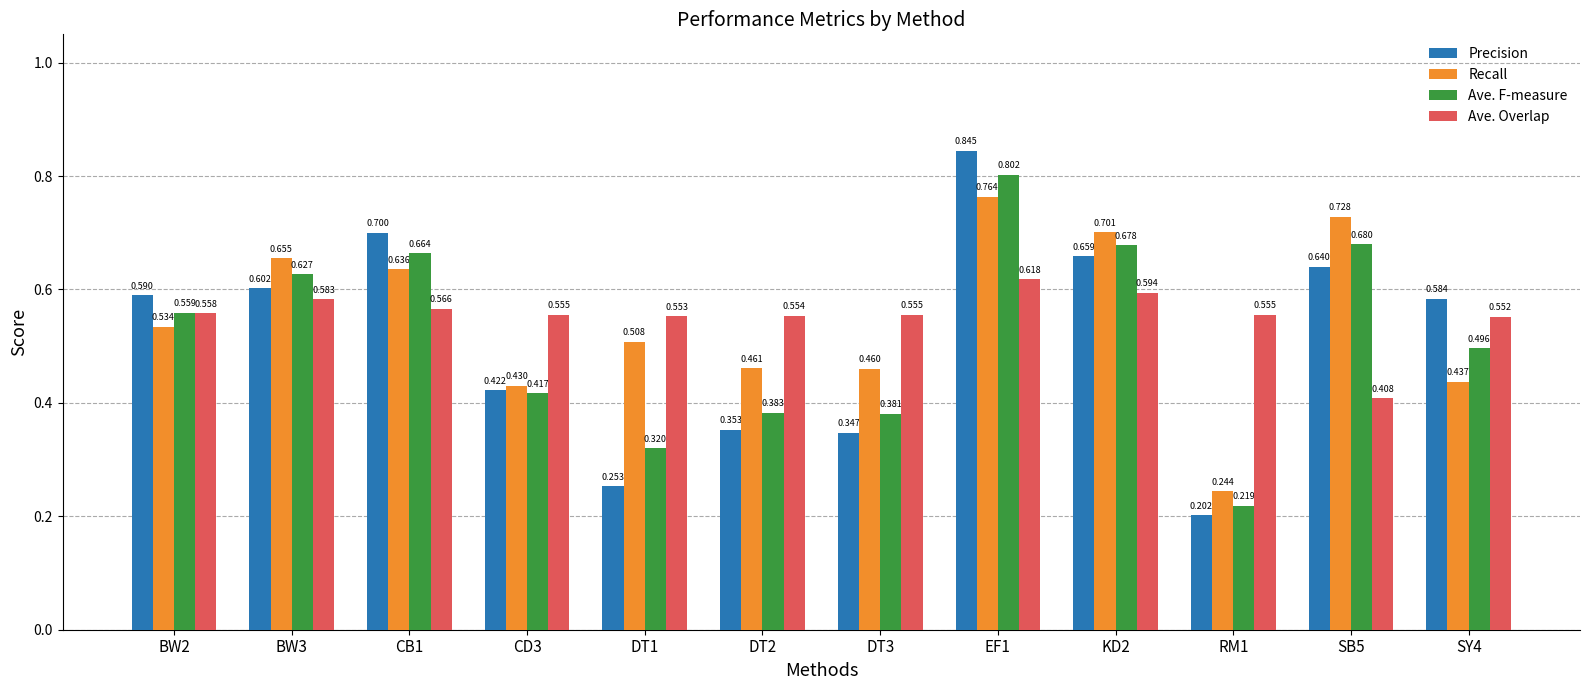

At which category is the sum across all series the highest?

EF1